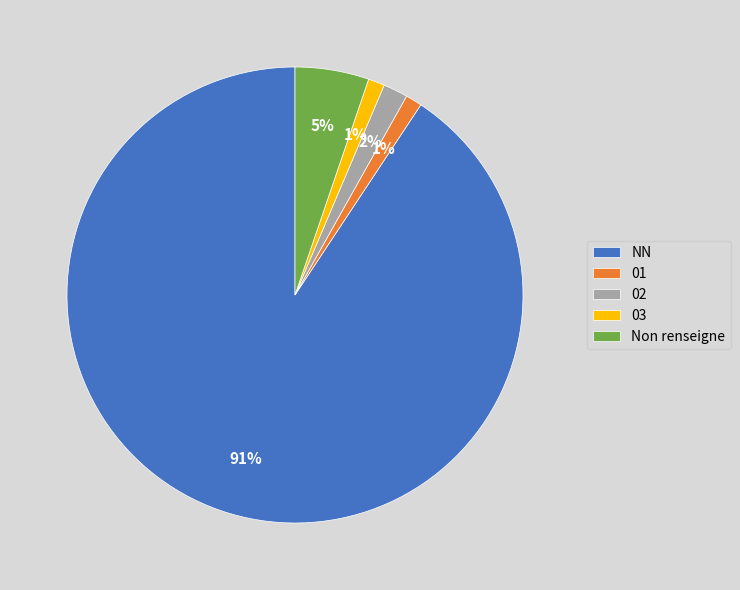

What is the ratio of the value at 01 to the value at 03?

1.0